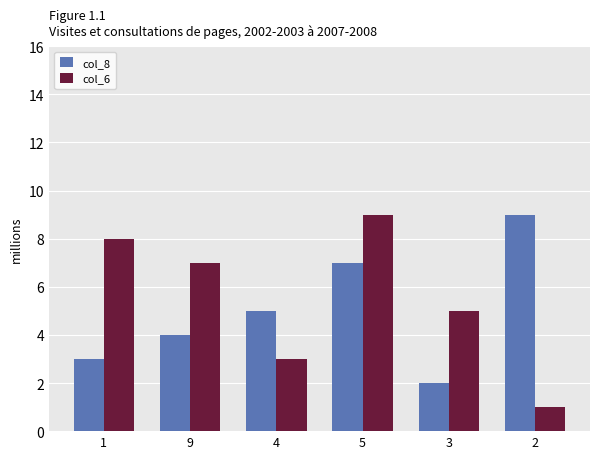

What is the total value across all series at 3?

7